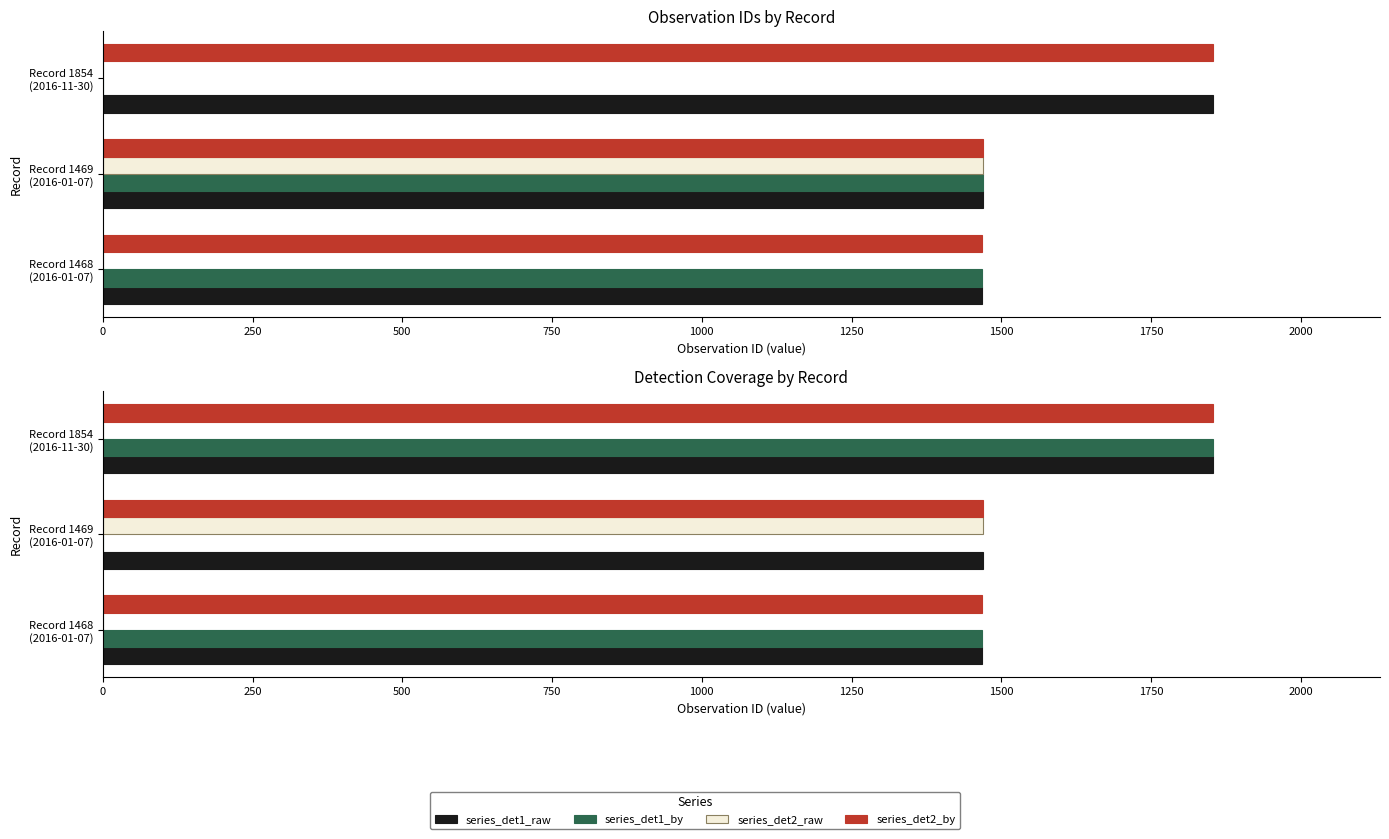

What is the sum of the values at Record 1468 (2016-01-07) and Record 1469 (2016-01-07)?

2937